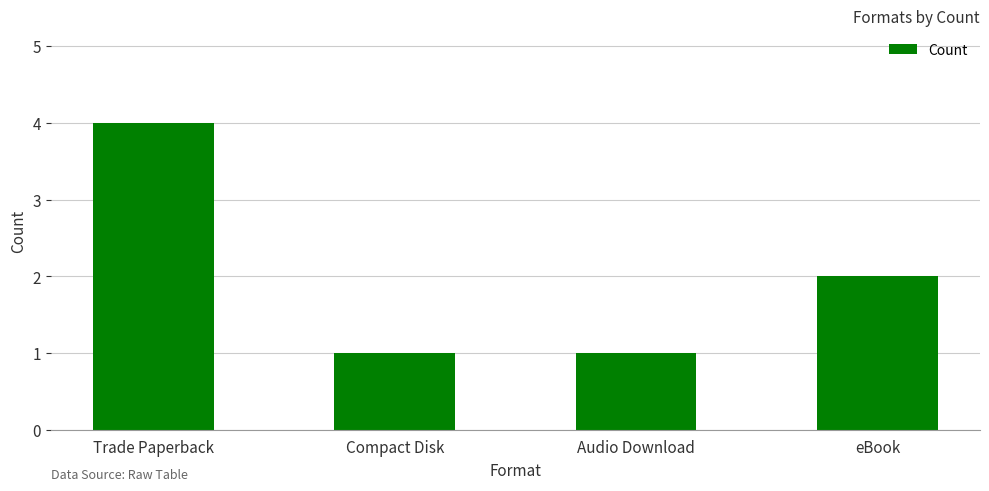

How many series are shown in this chart?

1